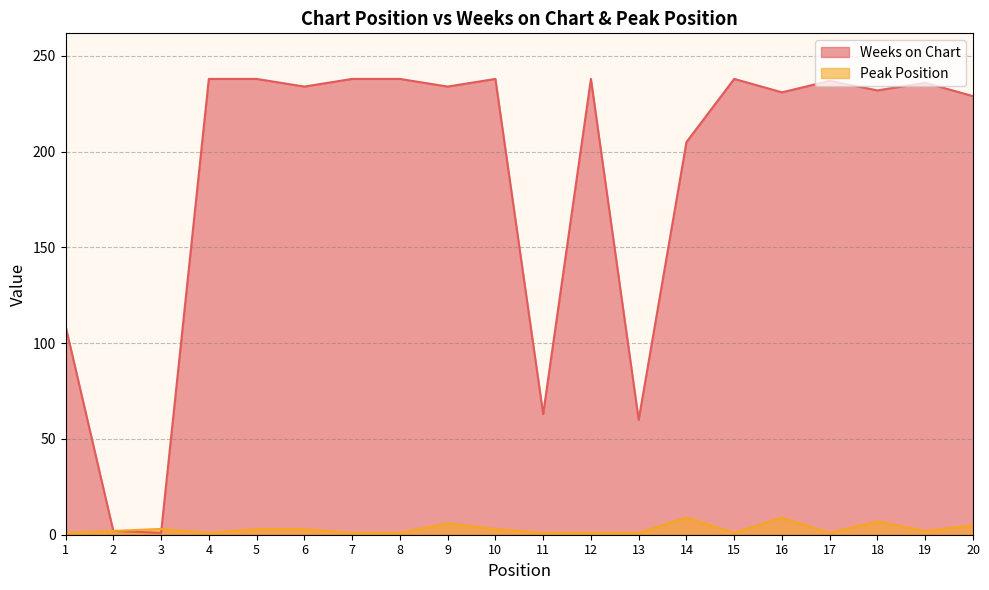

In Weeks on Chart, how many points are higher than both neighbors (excluding endpoints)?

5